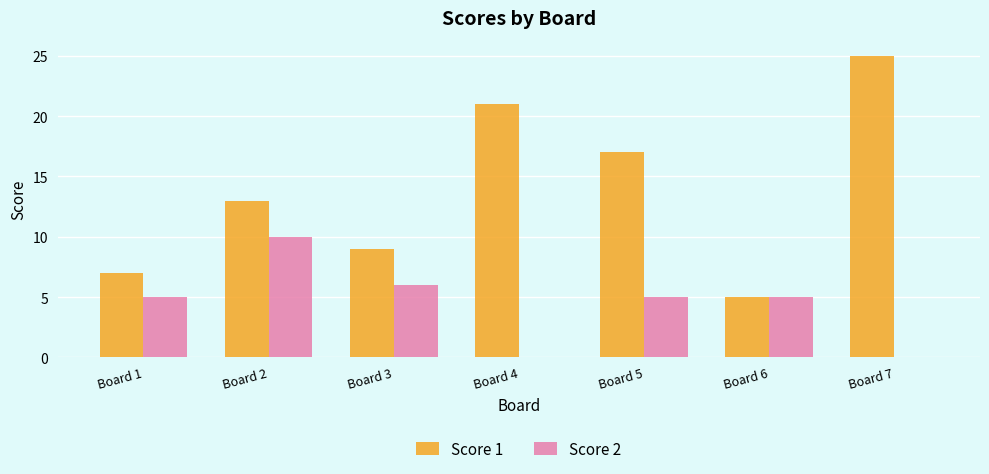

Which series has the widest spread of values?

Score 1